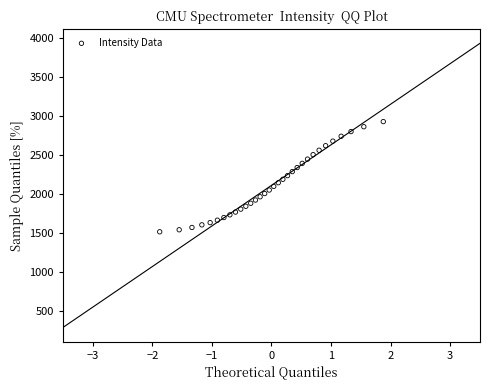

What is the range of X values (max minus min)?

3.8